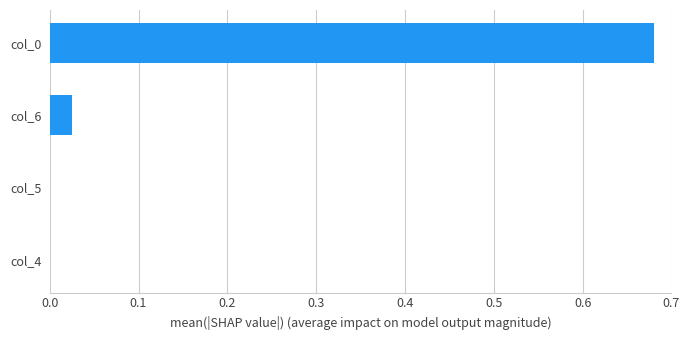

The chart shows a value of 0.0 at col_5. True or false?

True